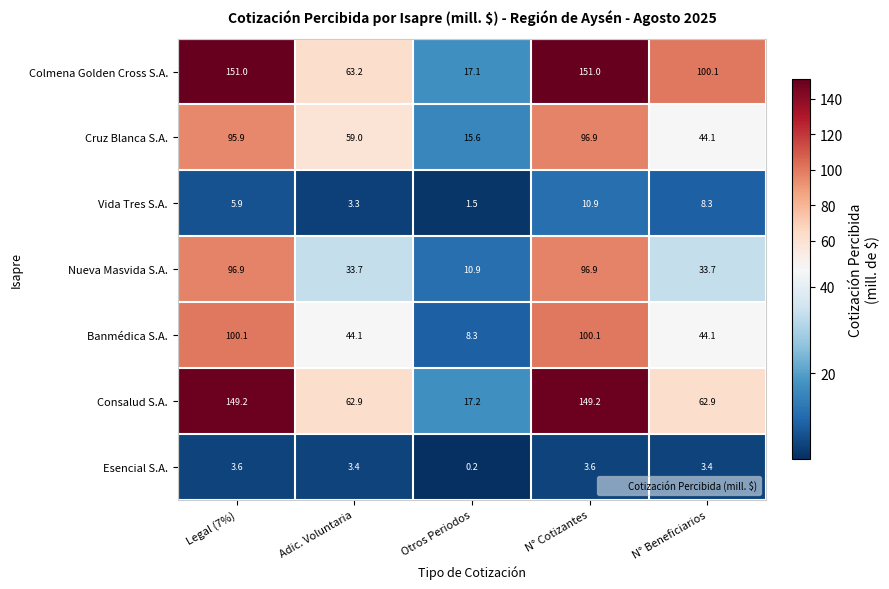

What is the minimum value shown in the chart?

0.2